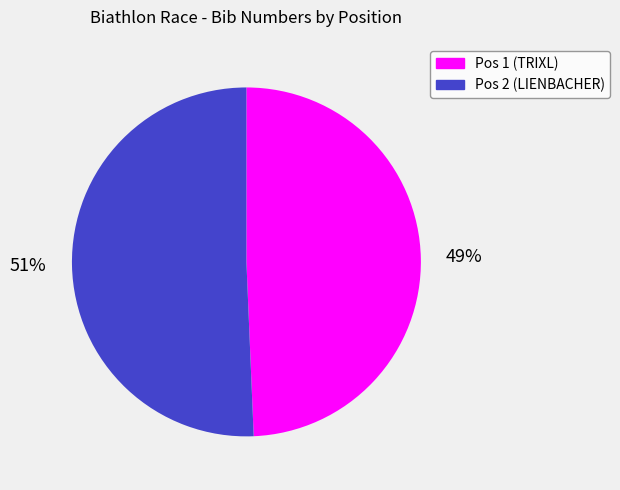

Rank the categories by value from highest to lowest.

Pos 2 (LIENBACHER), Pos 1 (TRIXL)